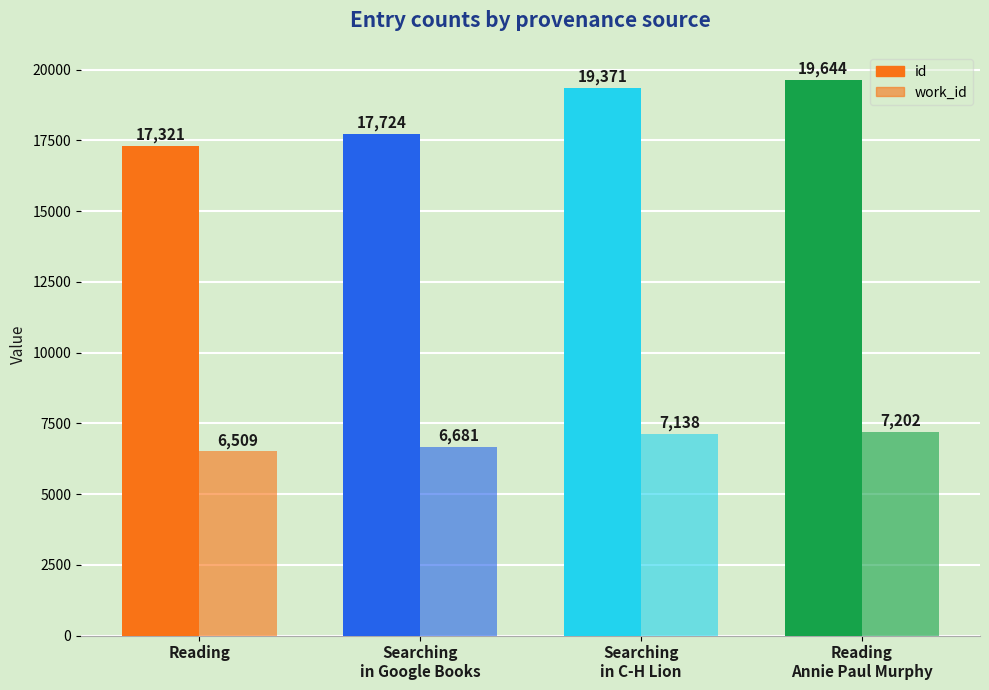

Reading left to right, transcribe all the data shown in this chart.

id: 17321	17724	19371	19644
work_id: 6509	6681	7138	7202